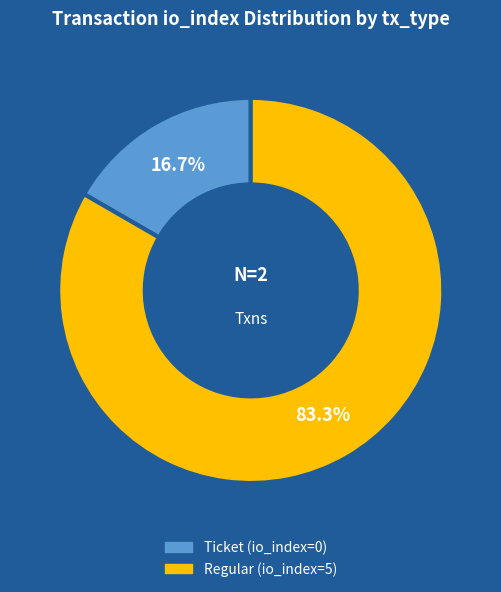

Between Ticket (io_index=0) and Regular (io_index=5), which is larger?

Regular (io_index=5)